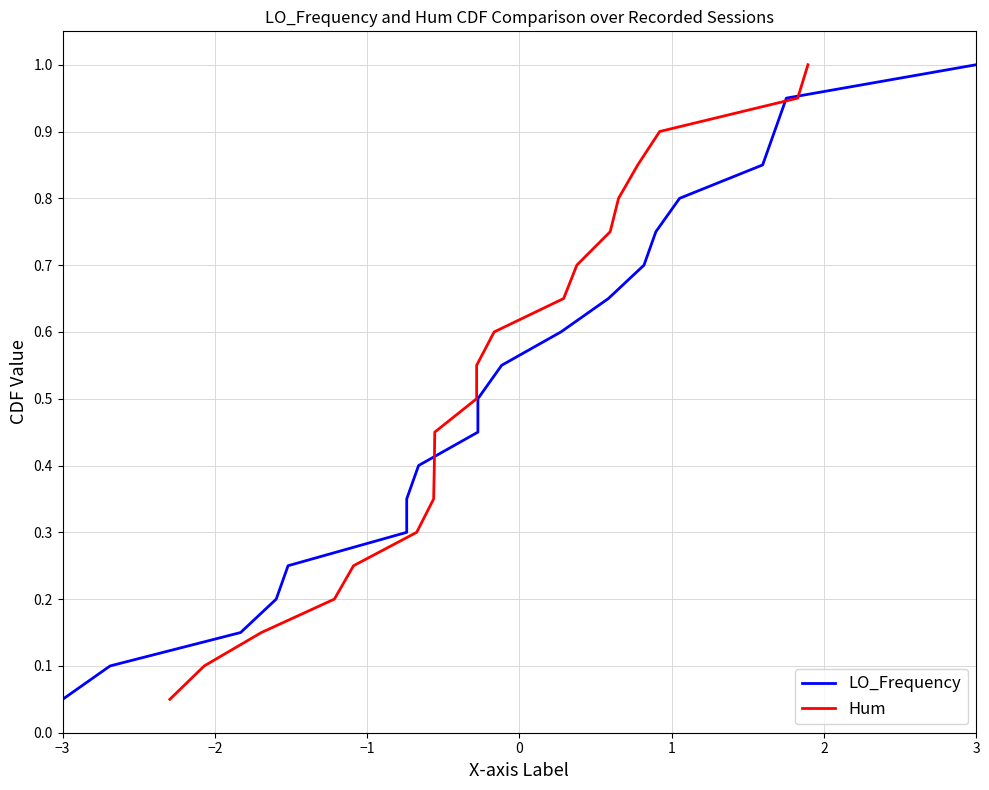

What position from the right is 1?

16